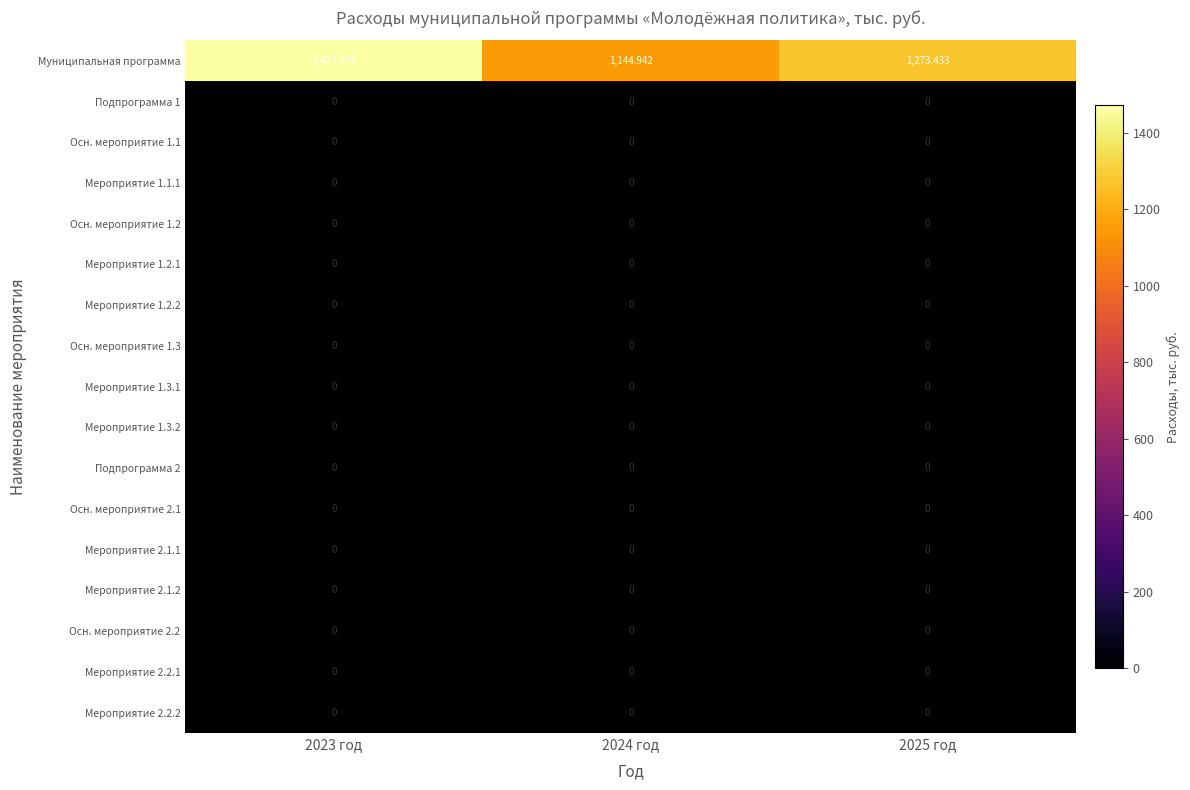

Which series changed the most between 2023 год and 2025 год?

Муниципальная программа